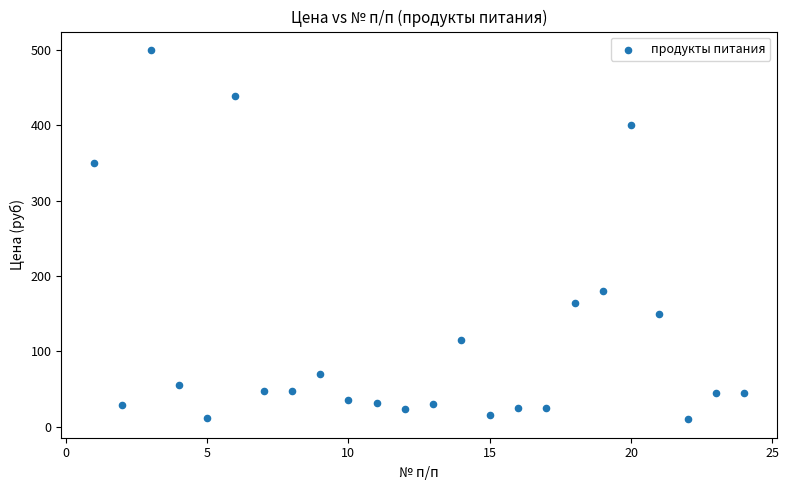

What Y value in the scatter plot is closest to 255?

180.0